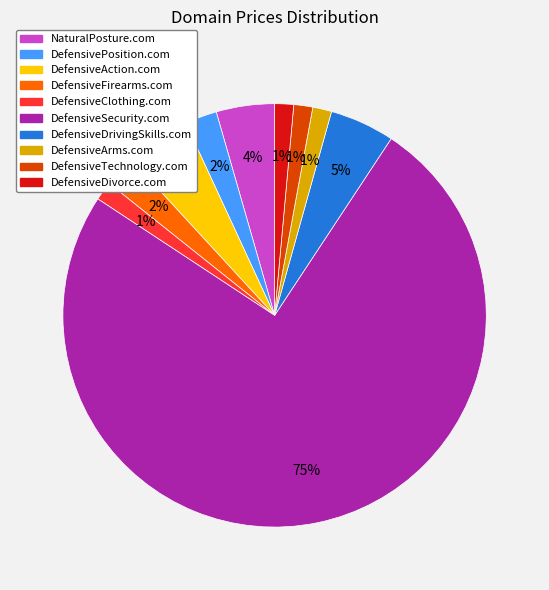

The DefensiveDrivingSkills.com slice represents 20% of the pie. True or false?

False